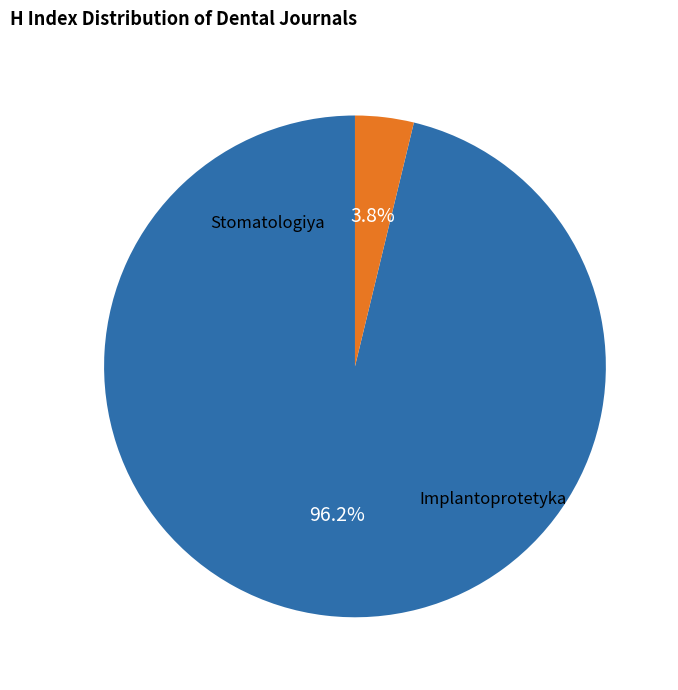

Is there a majority slice in this chart?

Yes